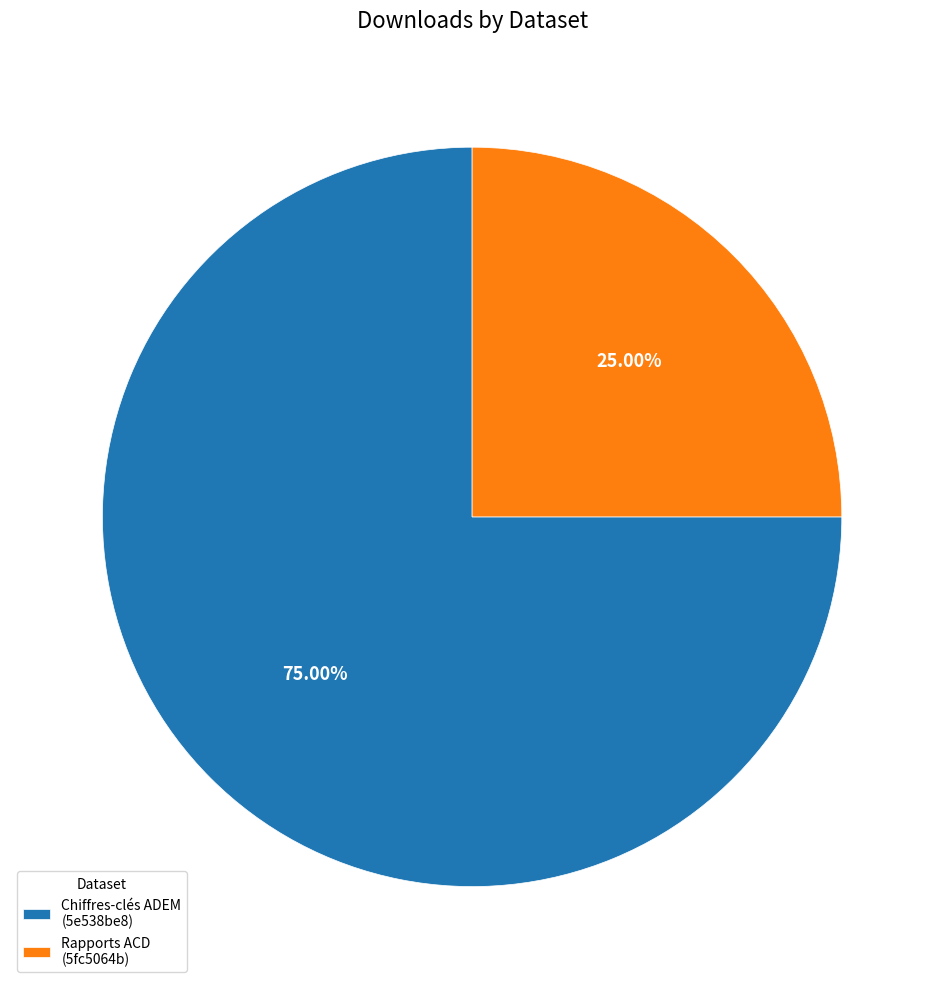

Combined, do Chiffres-clés ADEM (5e538be8) and Rapports ACD (5fc5064b) account for over 50%?

Yes